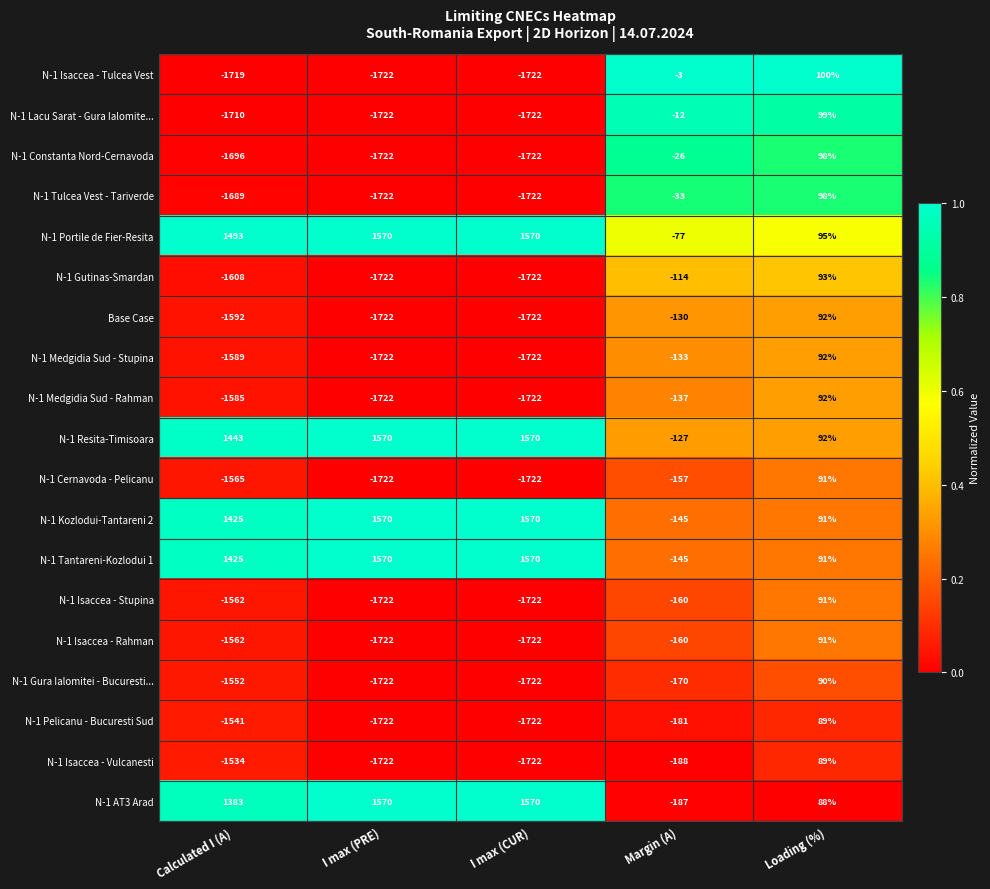

The N-1 Isaccea - Tulcea Vest series shows -4 at Margin (A). True or false?

False